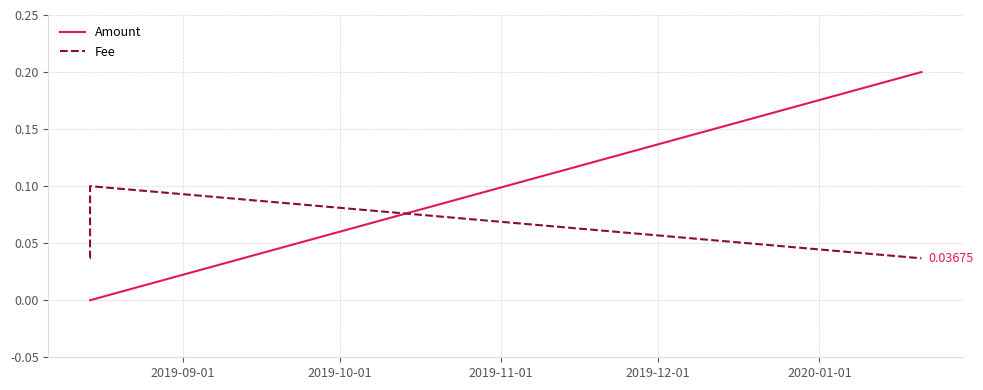

At how many categories does at least one series exceed 0?

4